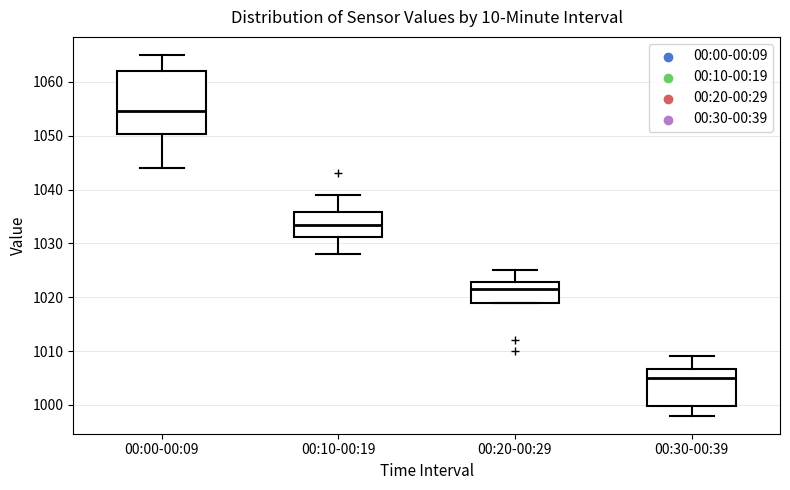

Reading left to right, read every box against the y-axis: the position of its median line, the range the box covers, and the ends of its whiskers. The values are not printed on the chart, so give them approximately, as read against the axis.

00:00-00:09: median 1055, box 1050 to 1062, whiskers 1044 to 1065
00:10-00:19: median 1034, box 1031 to 1036, whiskers 1028 to 1039
00:20-00:29: median 1022, box 1019 to 1023, whiskers 1019 to 1025
00:30-00:39: median 1005, box 1000 to 1007, whiskers 998 to 1009